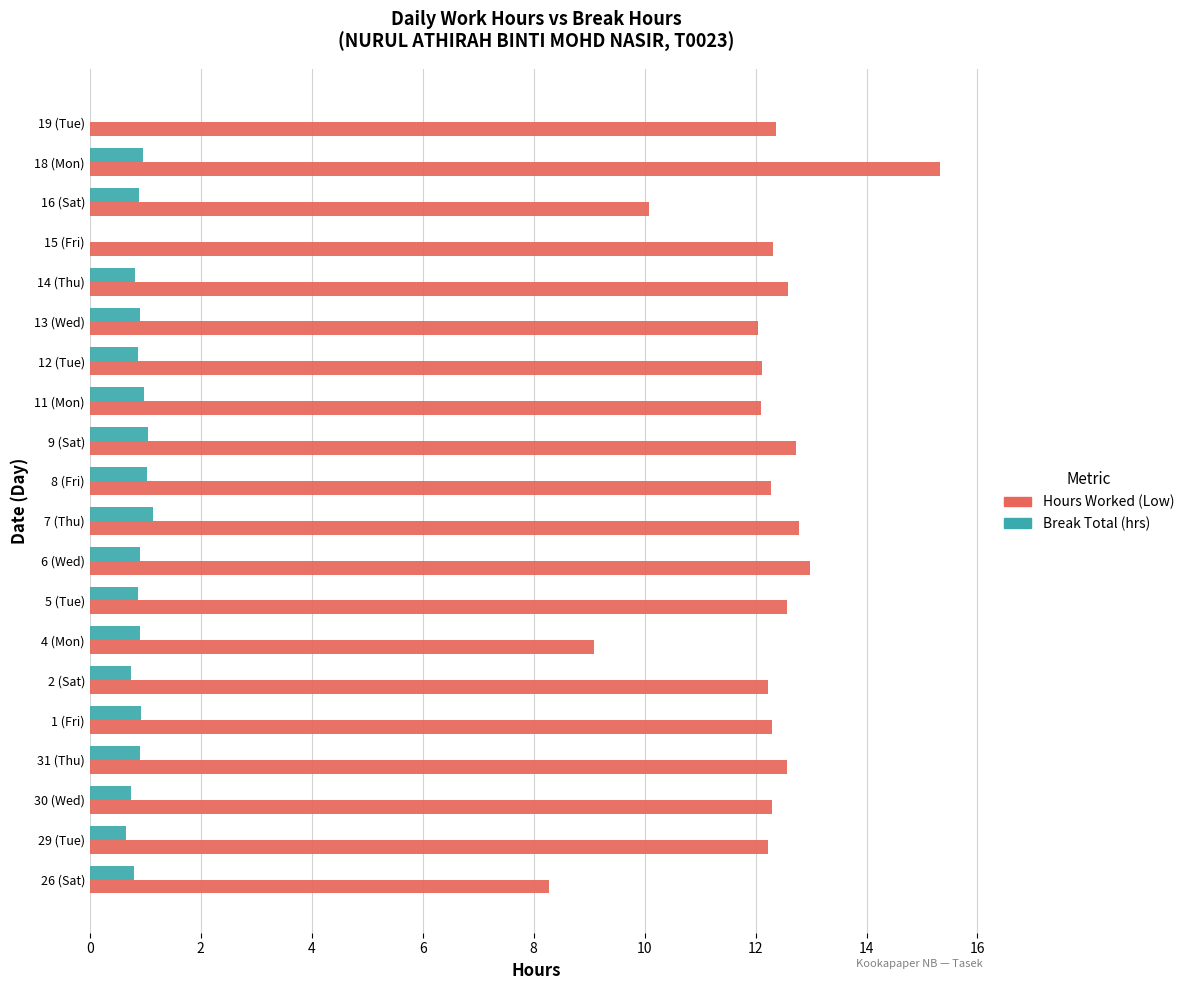

What are all the series names shown in the legend?

Hours Worked (Low), Break Total (hrs)